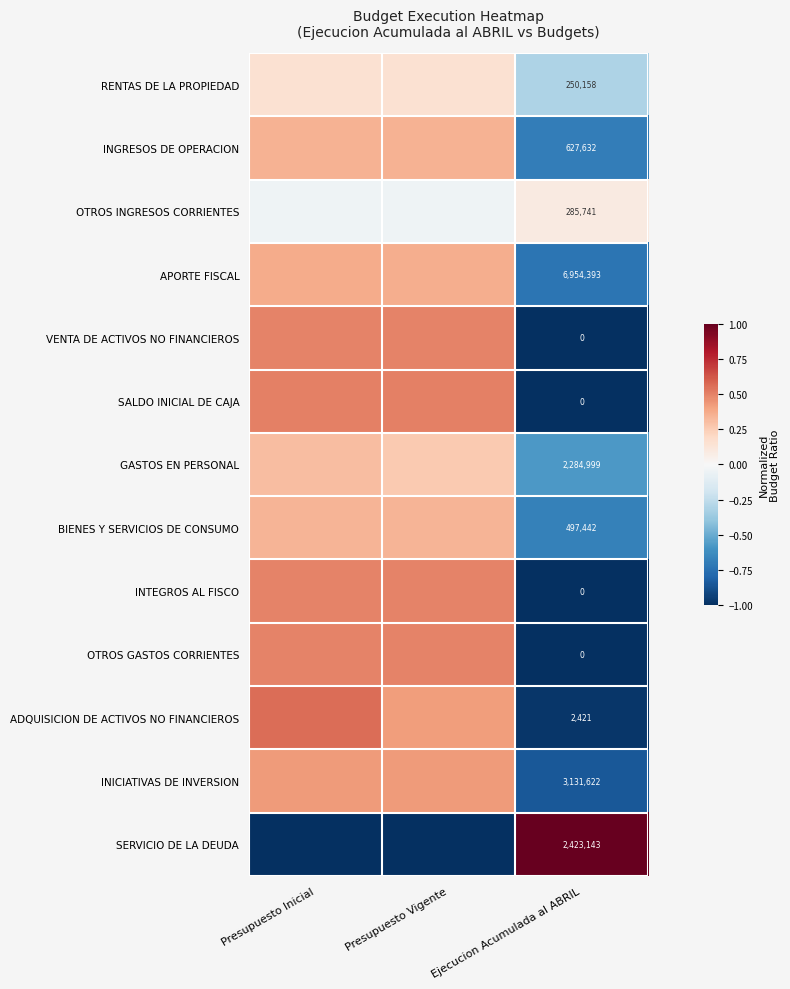

Which has a higher value, Presupuesto Vigente or Presupuesto Inicial?

Presupuesto Vigente